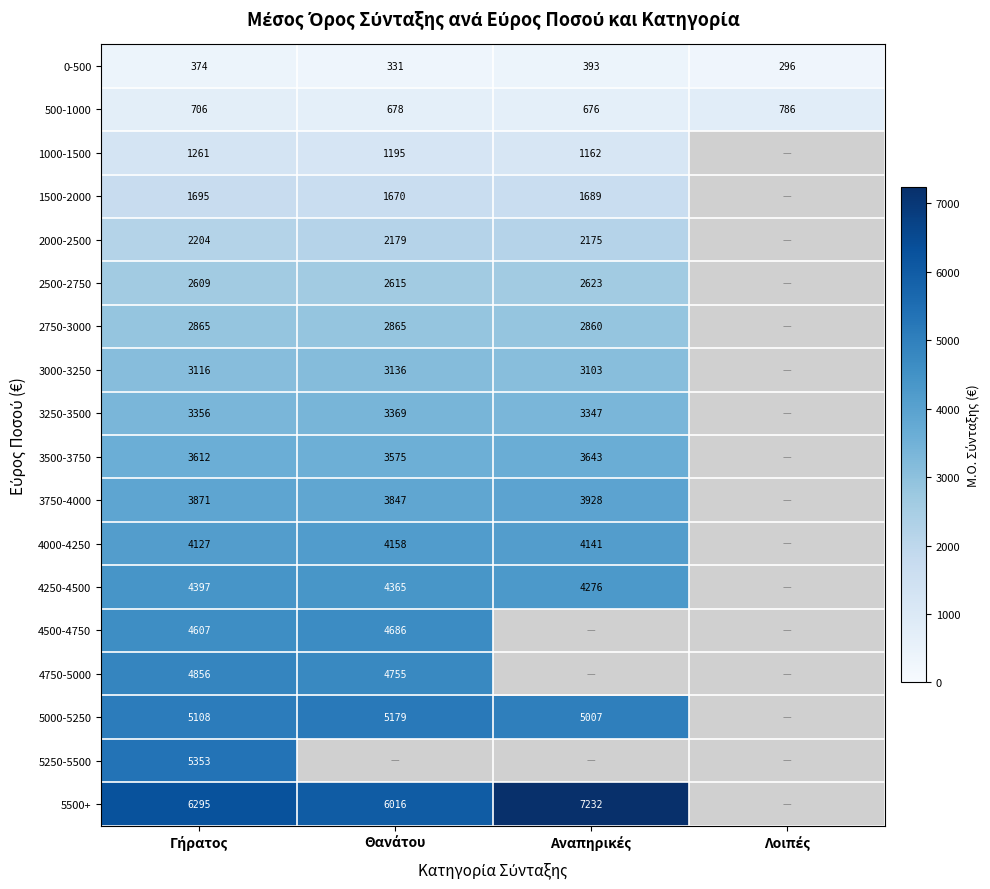

Which category has the highest value in the 3250-3500 series?

Θανάτου